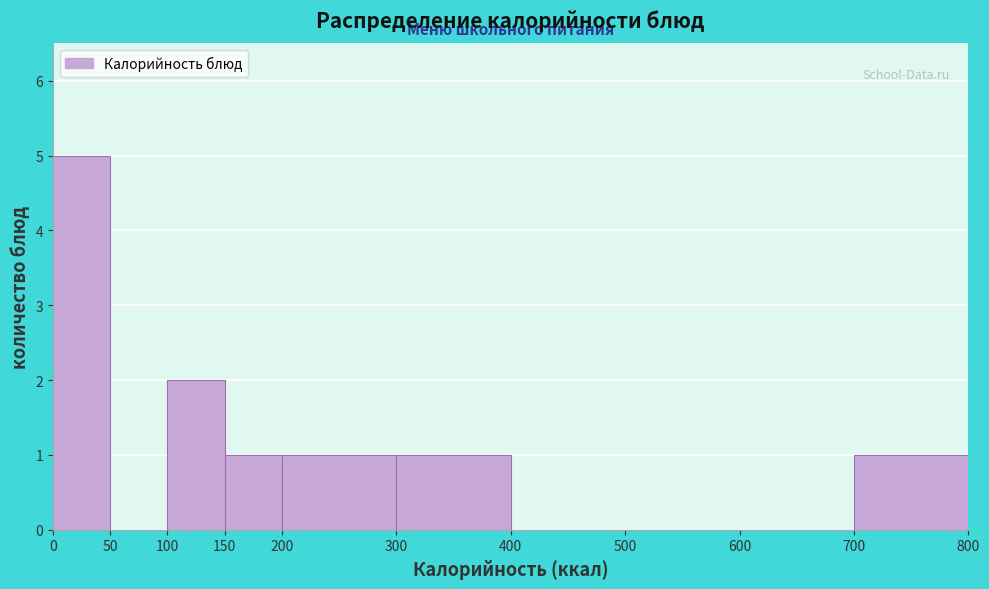

What is the height of the bar covering 200 to 300 on the x-axis? The values are not printed on the chart, so give them approximately, as read against the axis.

1